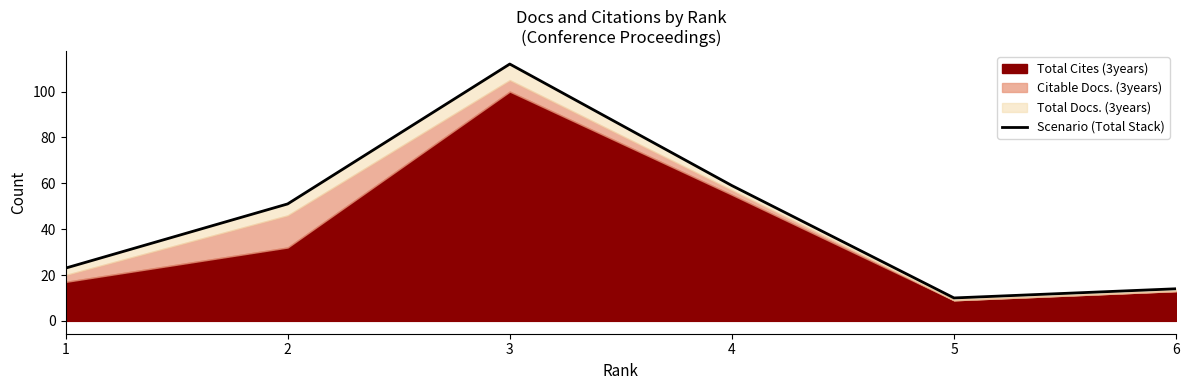

How many values are below 51?

3